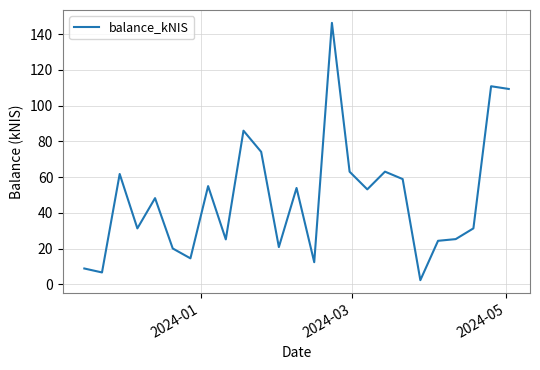

What is the difference between the maximum and minimum values?

143.9